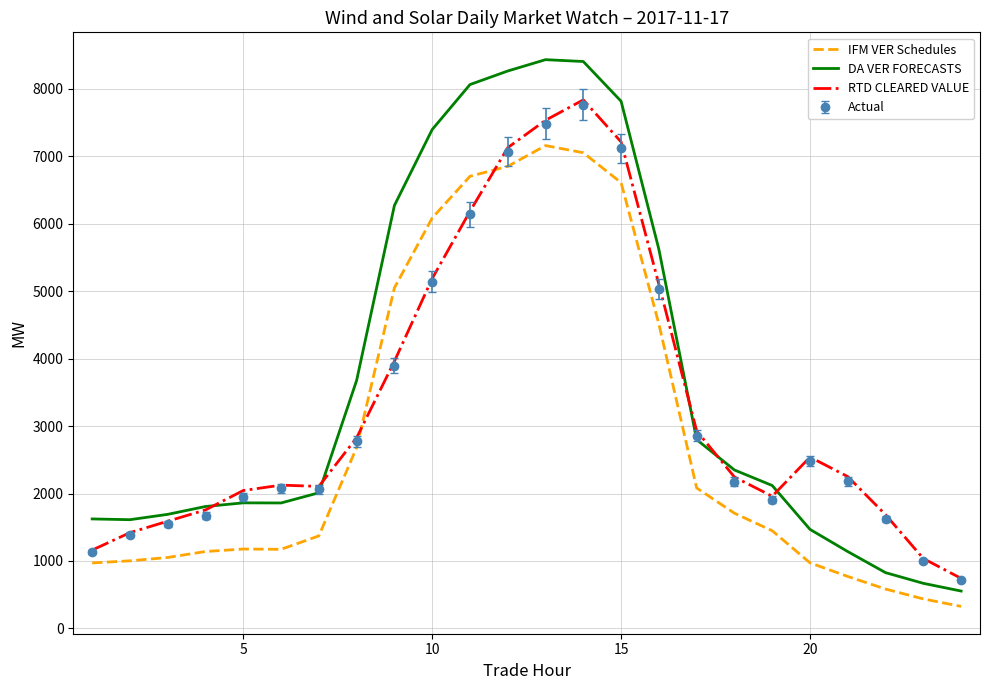

Which series has the widest spread of values?

DA VER FORECASTS